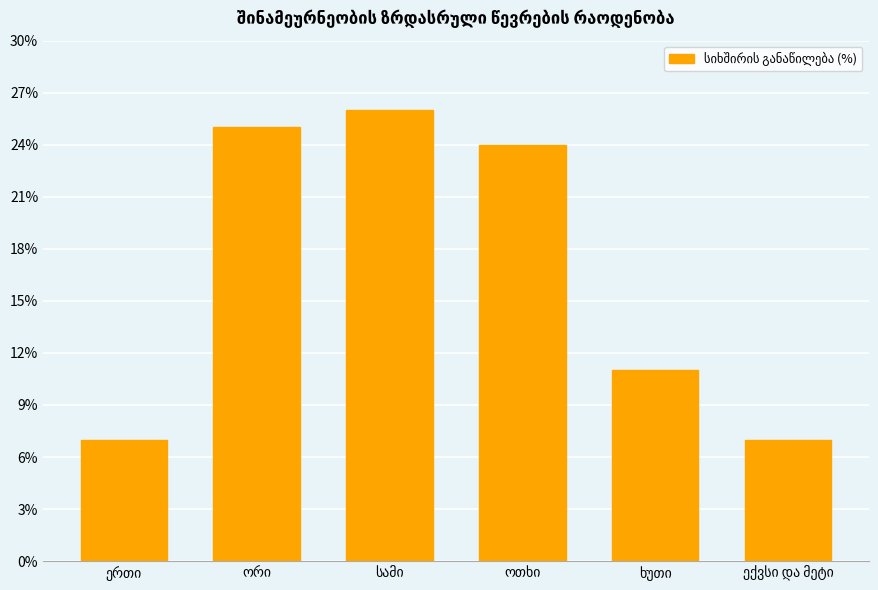

What is the minimum value shown in the chart?

7